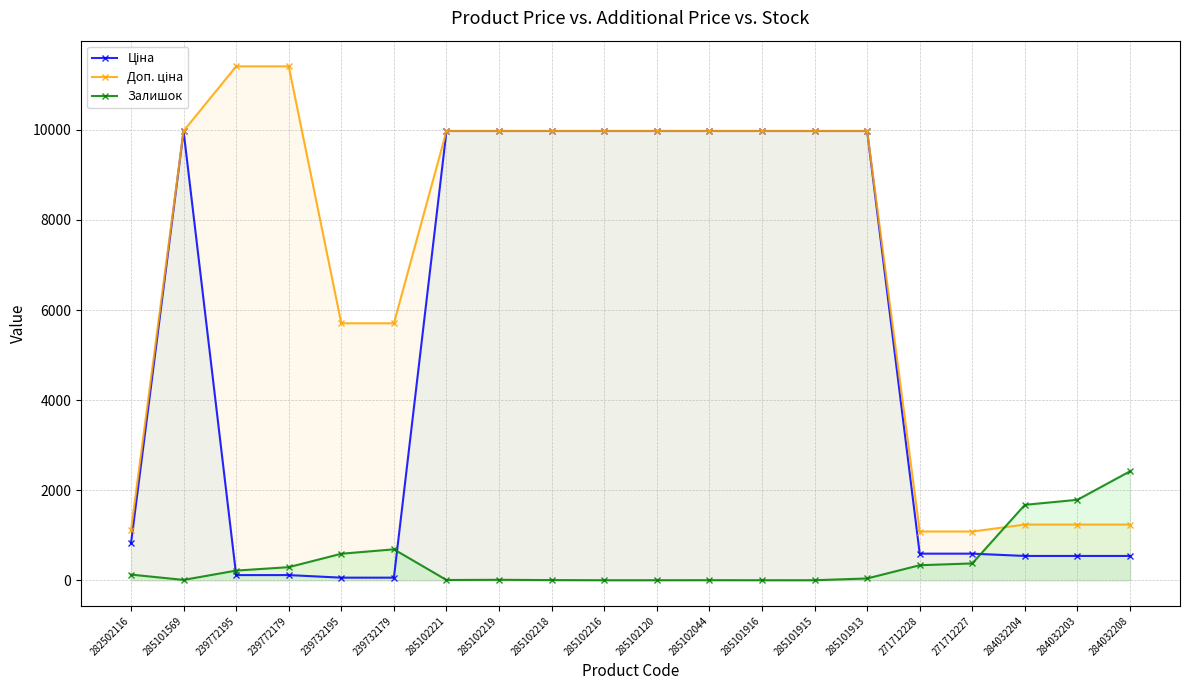

True or false: Доп. ціна and Ціна cross at least once.

False